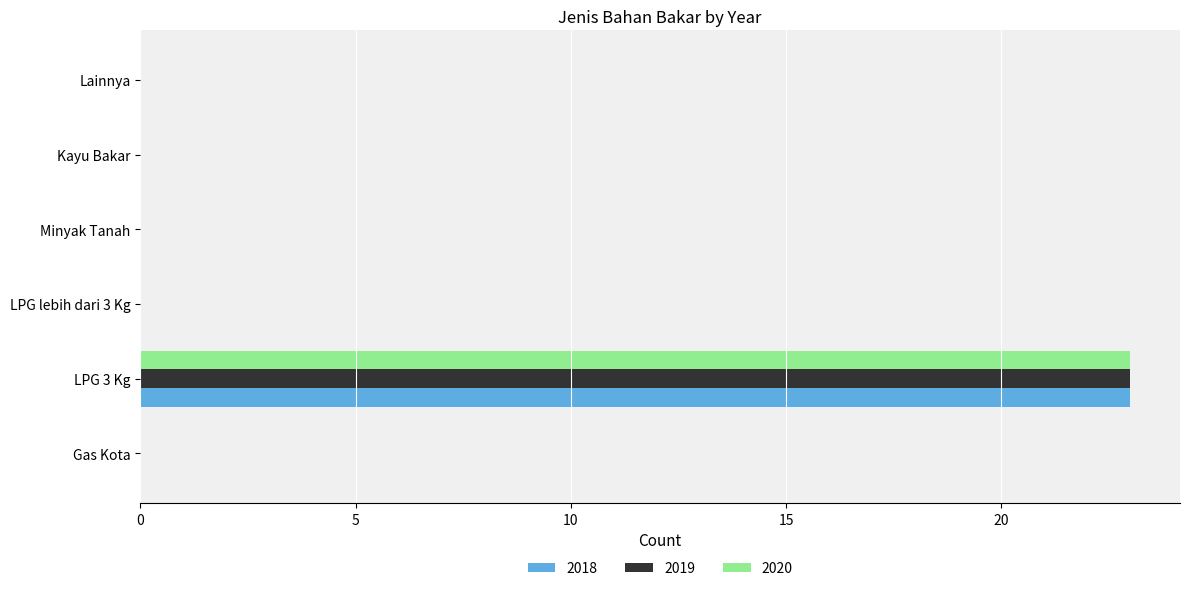

The value of 2020 at Gas Kota is 0. True or false?

True